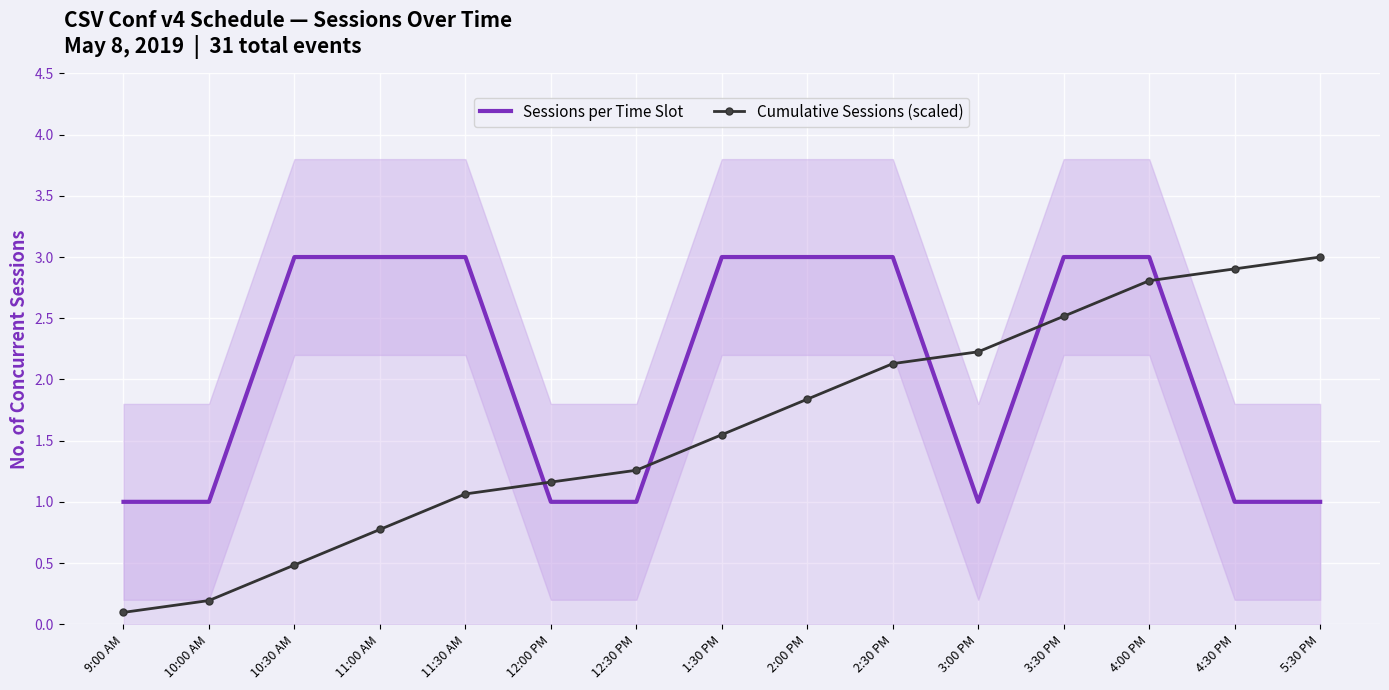

List the series in order of their peak value, lowest first.

Sessions per Time Slot, Cumulative Sessions (scaled)